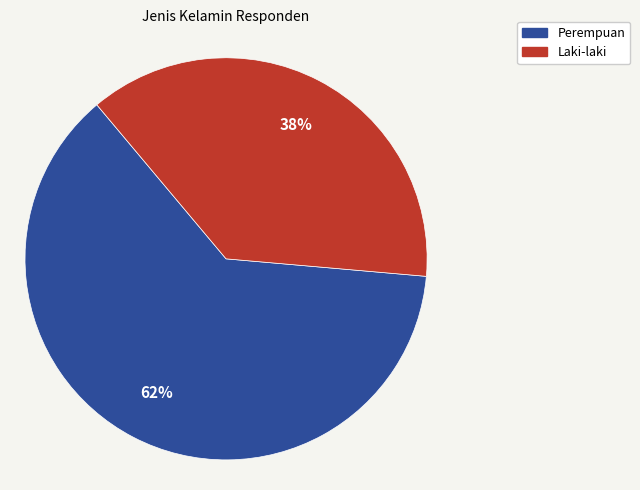

Combined, do Laki-laki and Perempuan account for over 50%?

Yes